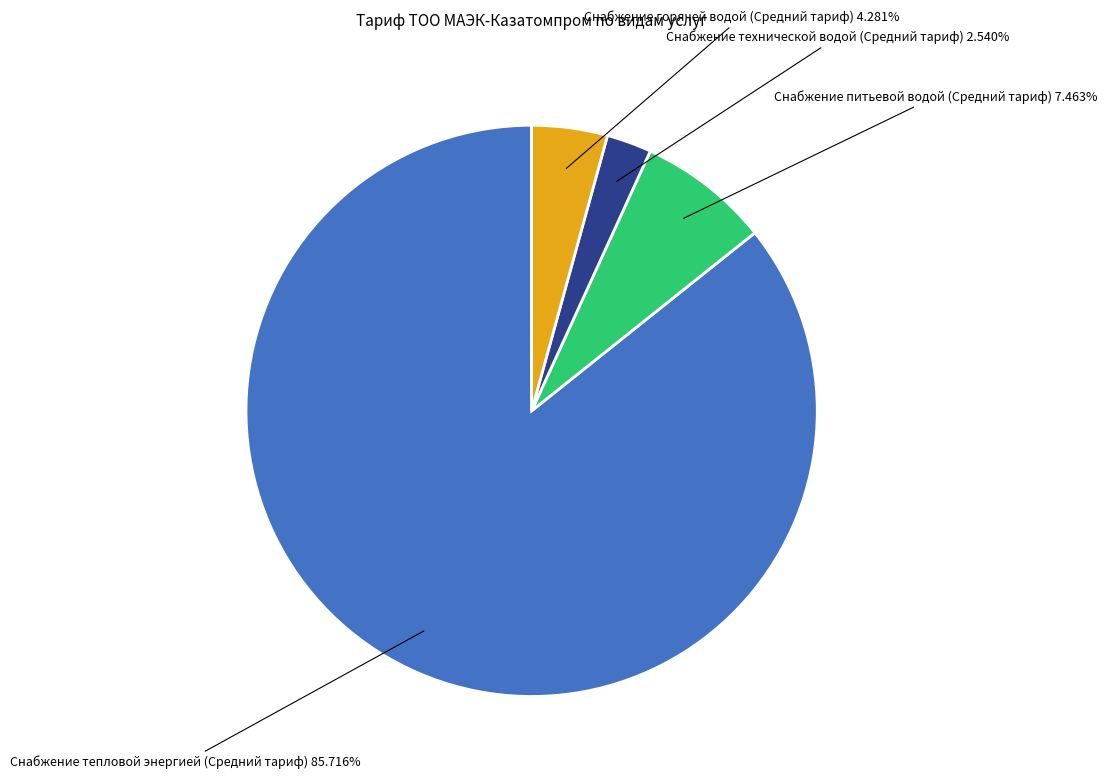

How many slices are in this pie chart?

4